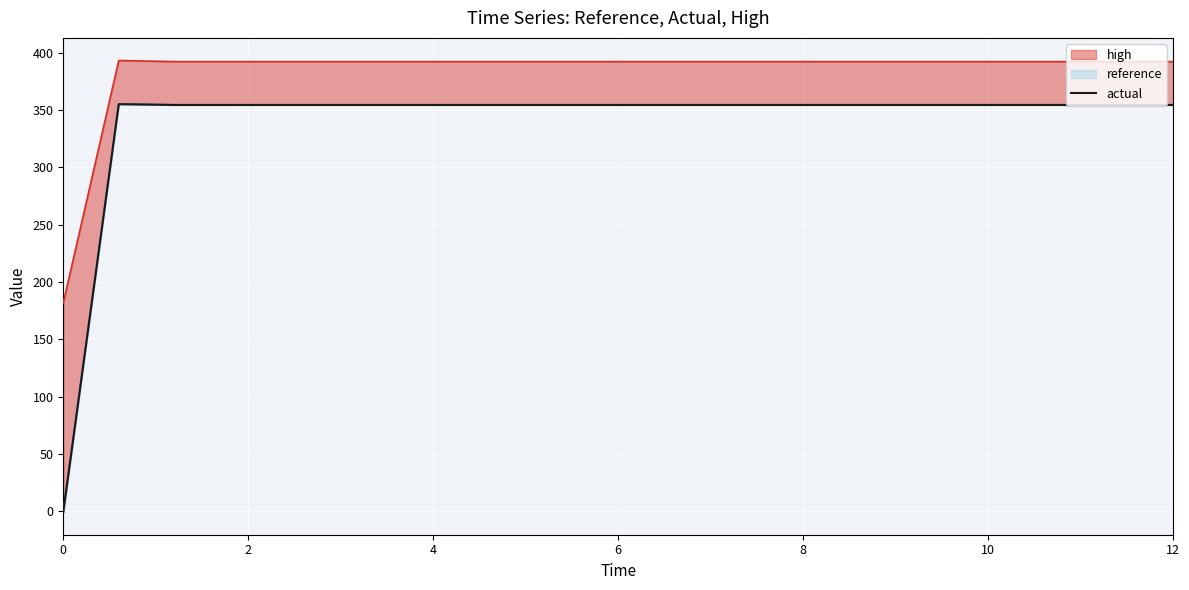

The value at 13 is 511.7. True or false?

False